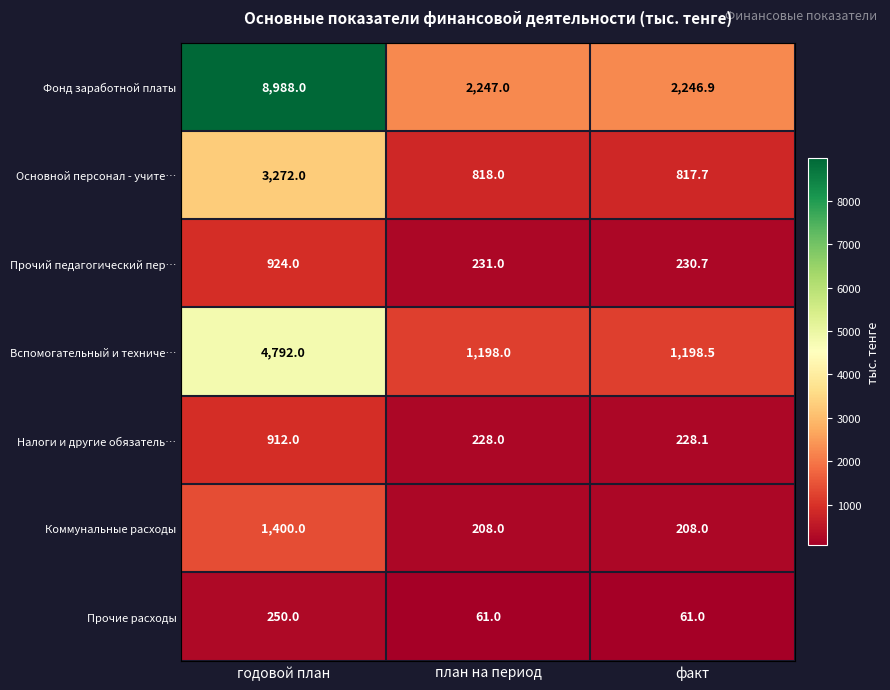

Reading left to right, extract all data points from this chart.

Фонд заработной платы: 8988.0	2247.0	2246.9
Основной персонал - учите…: 3272.0	818.0	817.7
Прочий педагогический пер…: 924.0	231.0	230.7
Вспомогательный и техниче…: 4792.0	1198.0	1198.5
Налоги и другие обязатель…: 912.0	228.0	228.1
Коммунальные расходы: 1400.0	208.0	208.0
Прочие расходы: 250.0	61.0	61.0